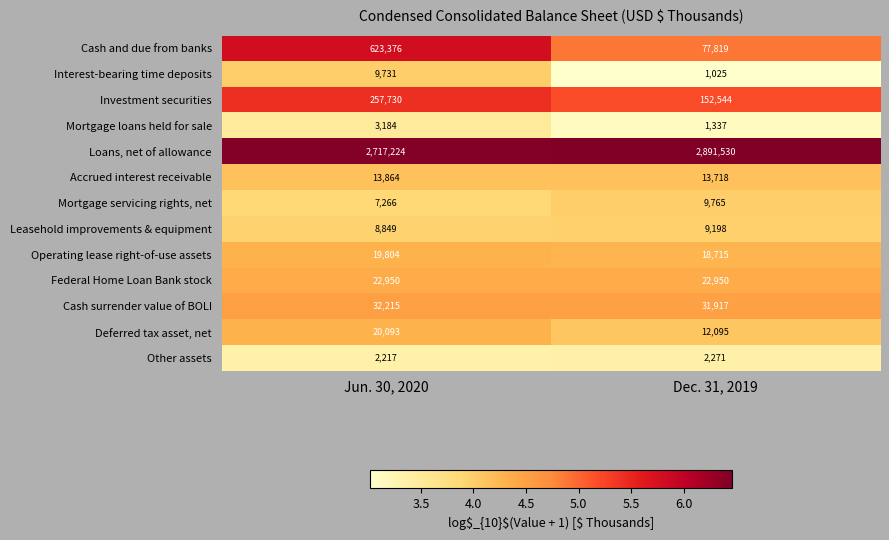

Reading left to right, what are all the values shown in this chart?

Cash and due from banks: 623376	77819
Interest-bearing time deposits: 9731	1025
Investment securities: 257730	152544
Mortgage loans held for sale: 3184	1337
Loans, net of allowance: 2717224	2891530
Accrued interest receivable: 13864	13718
Mortgage servicing rights, net: 7266	9765
Leasehold improvements & equipment: 8849	9198
Operating lease right-of-use assets: 19804	18715
Federal Home Loan Bank stock: 22950	22950
Cash surrender value of BOLI: 32215	31917
Deferred tax asset, net: 20093	12095
Other assets: 2217	2271